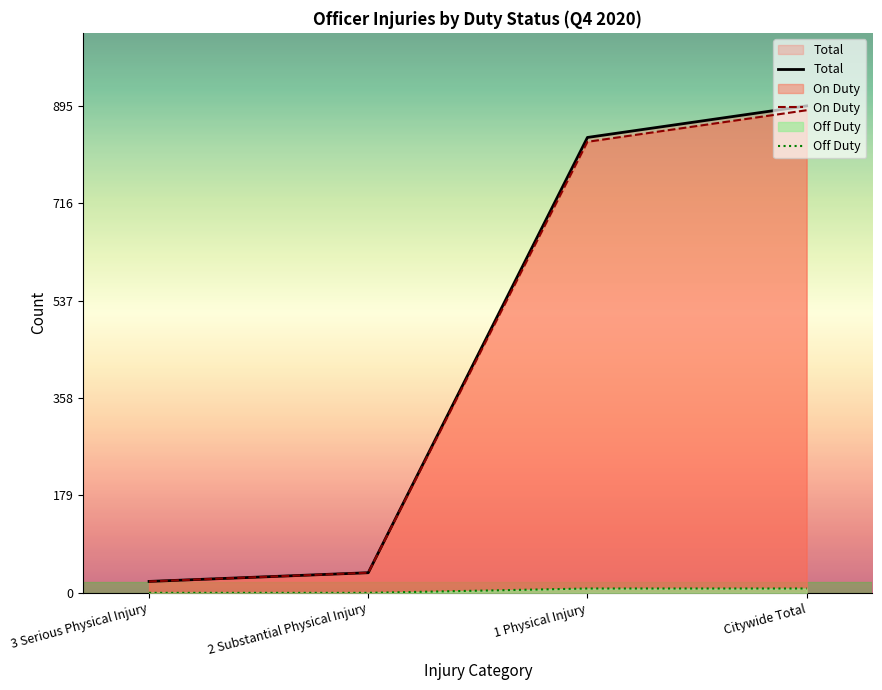

Reading right to left, what are all the values shown in this chart?

Total: 895	837	37	21
On Duty: 887	829	37	21
Off Duty: 8	8	0	0